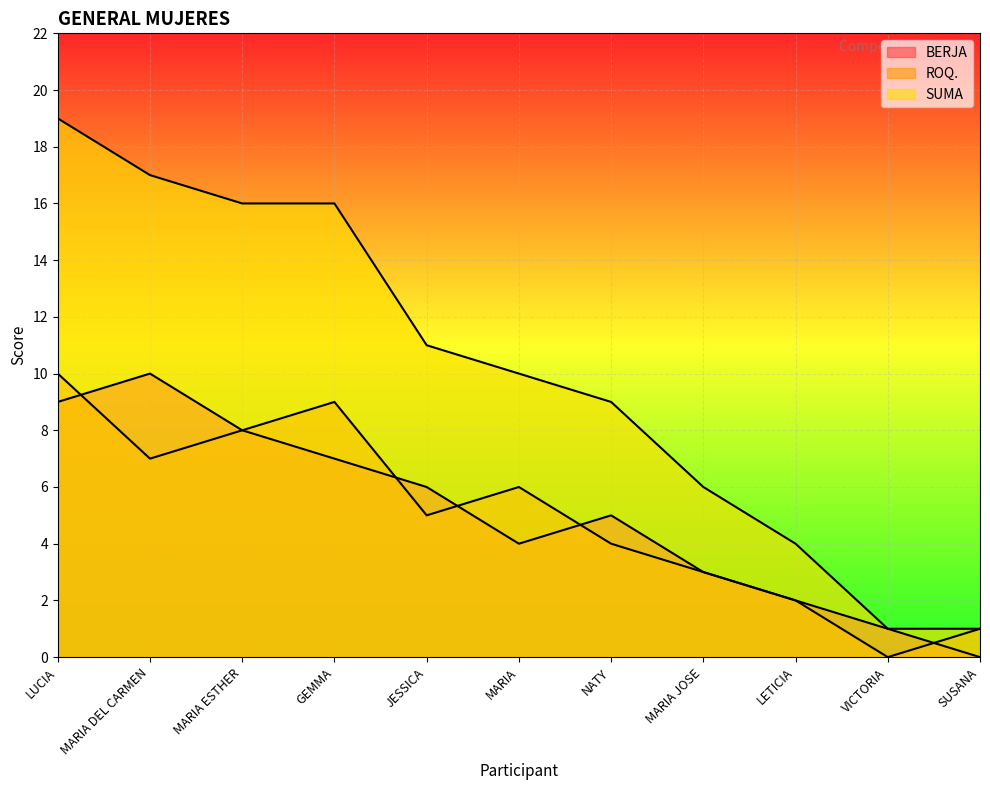

What is the difference between the ROQ. values at LETICIA and SUSANA?

1